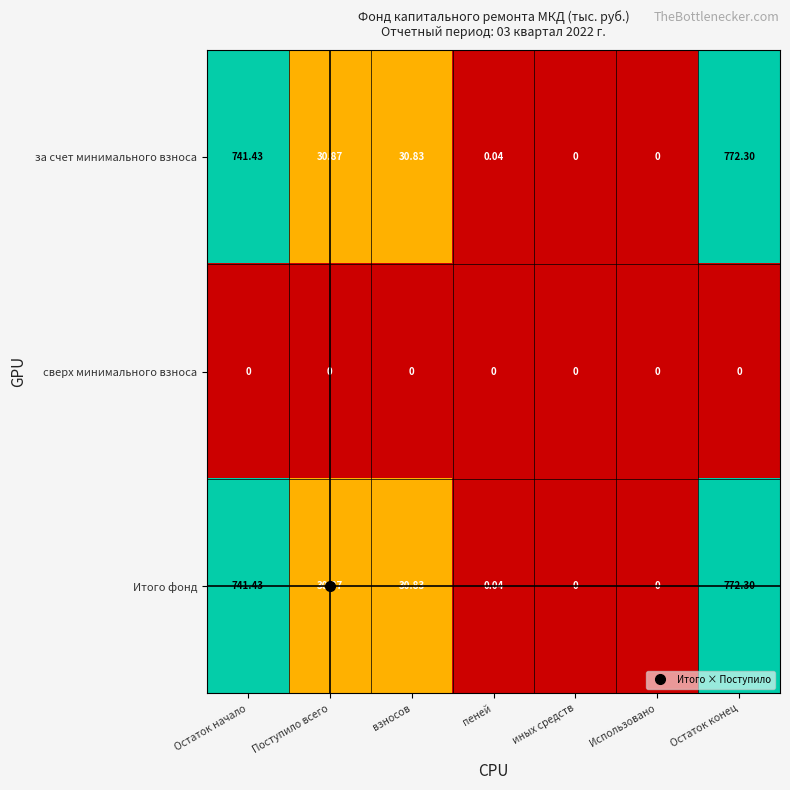

What is the maximum value shown in the chart?

772.3